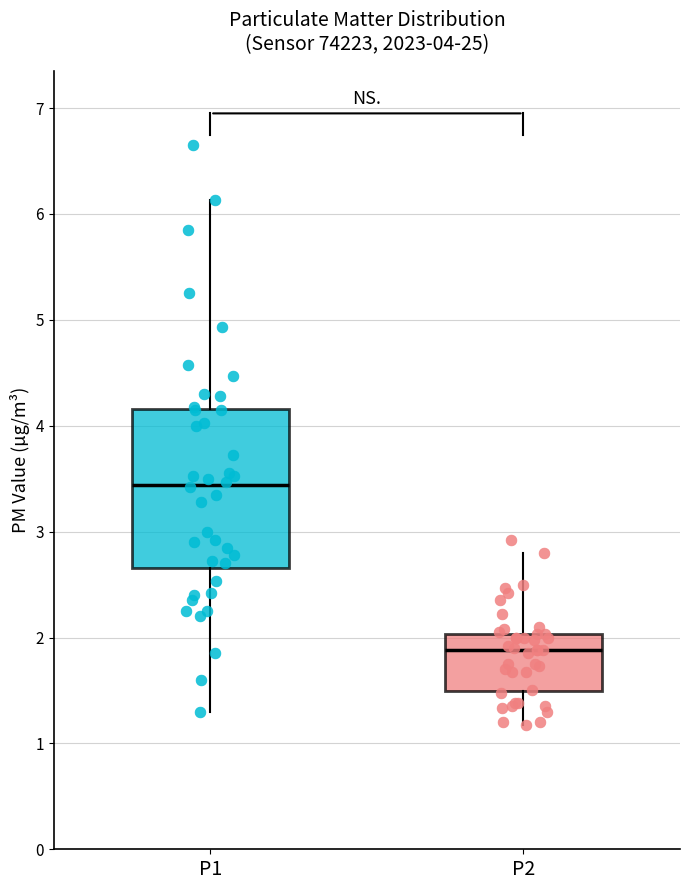

Which box's median line is the highest?

P1